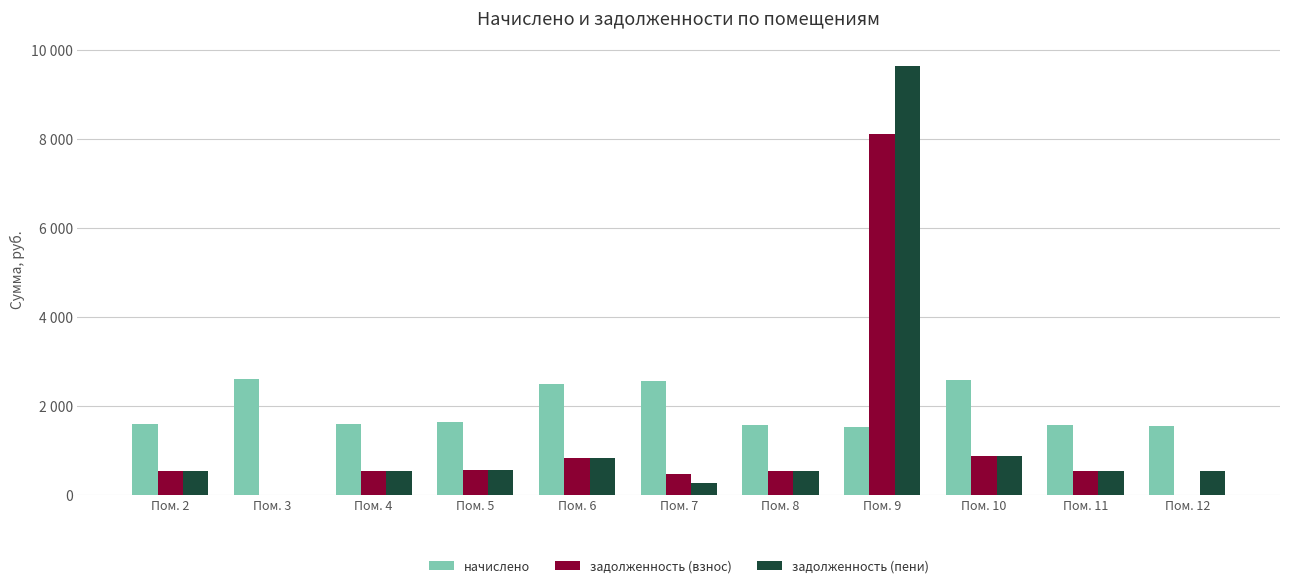

Are the bars horizontal?

No